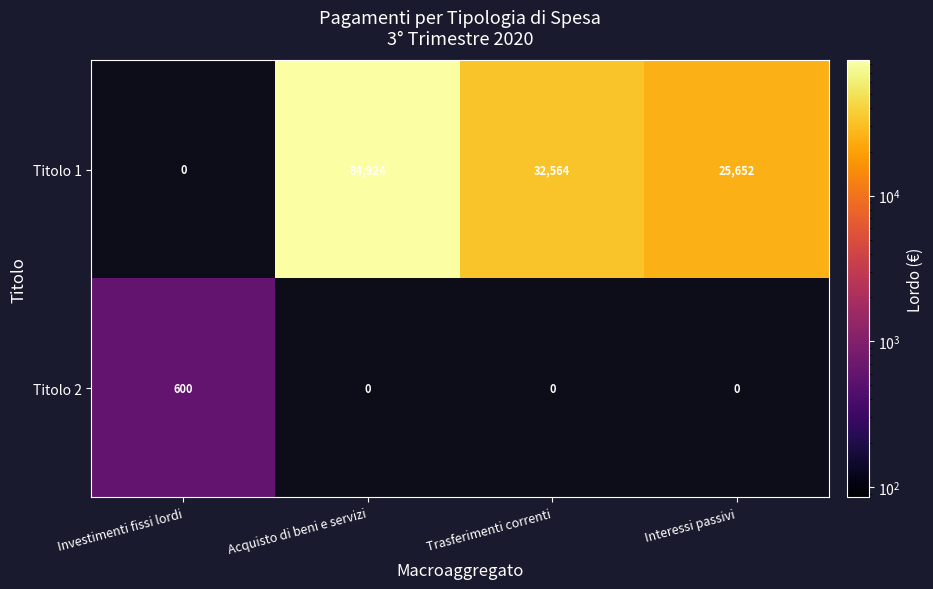

What is the difference between the Titolo 2 values at Interessi passivi and Investimenti fissi lordi?

600